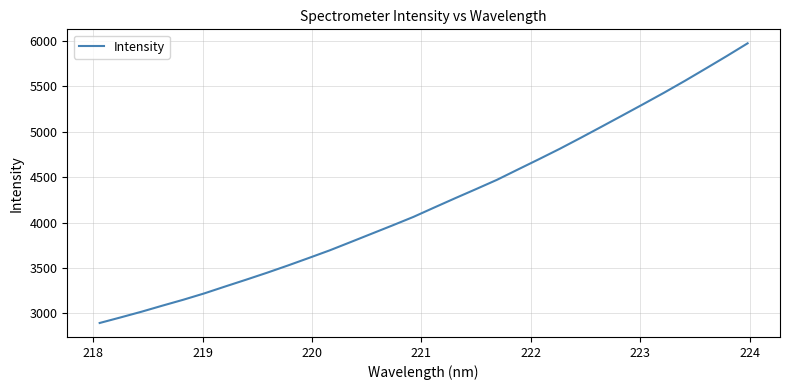

Is this an area chart (filled region under the line)?

No